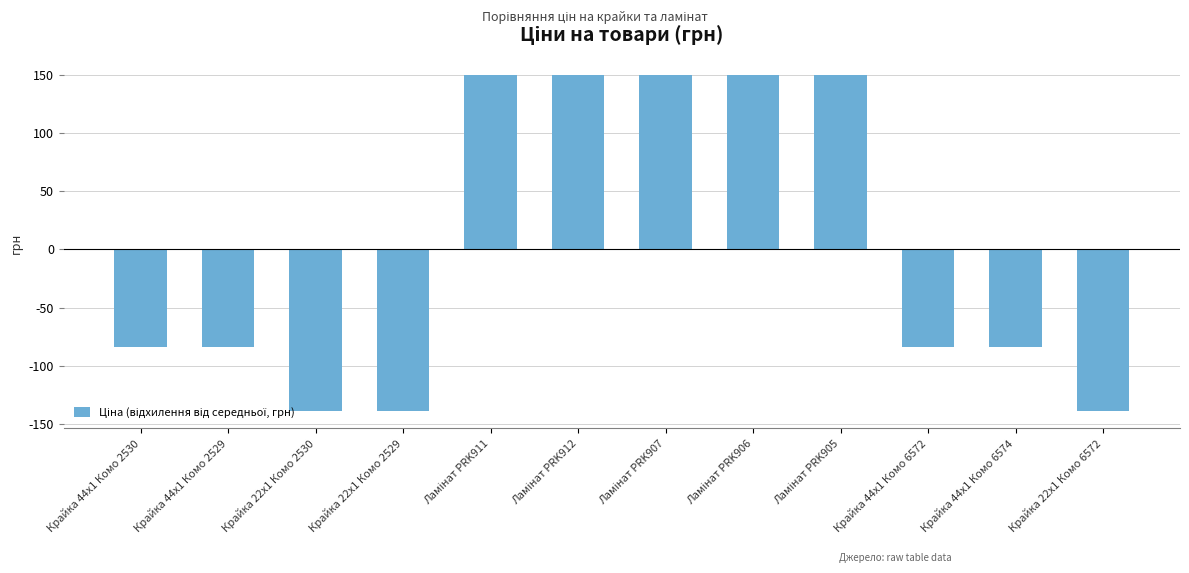

The chart shows a value of -139.3 at Крайка 22x1 Комо 2529. True or false?

True